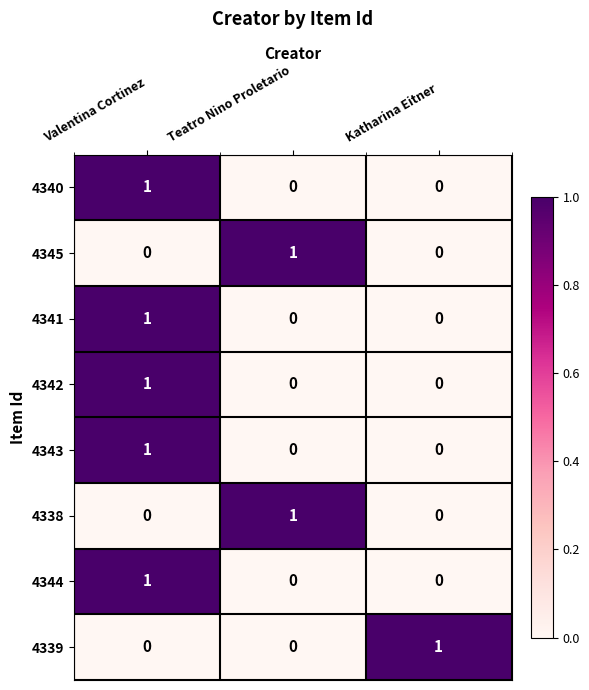

Count the 4341 values in the range 0 to 1.

3